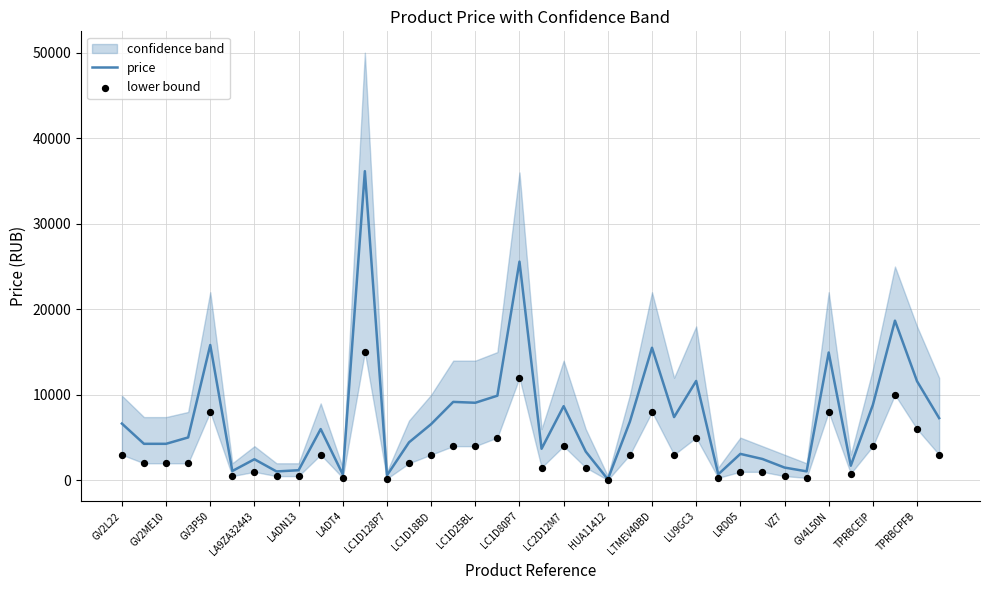

The value of price at LRD05 is 3097.4. True or false?

True